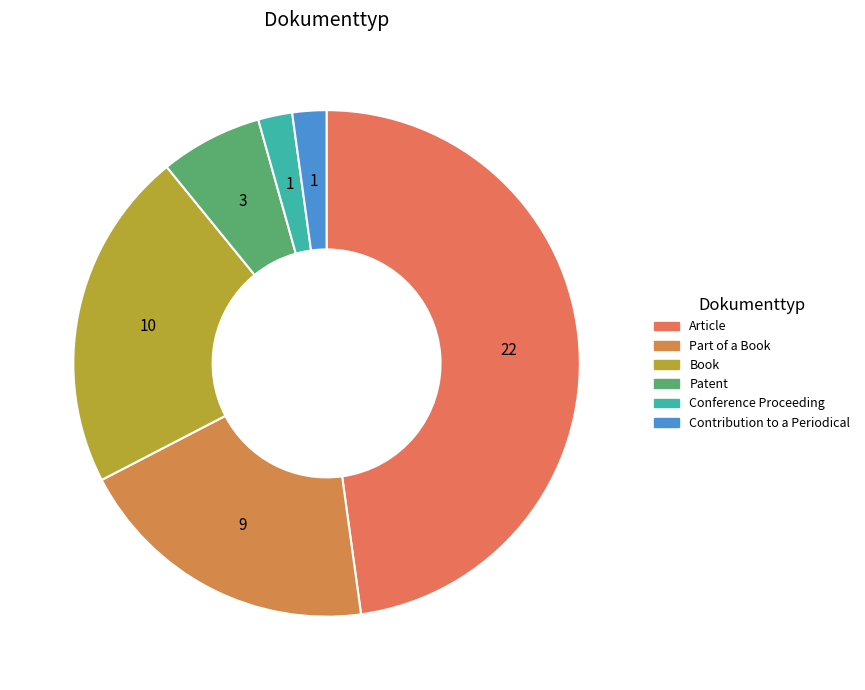

Between Conference Proceeding and Contribution to a Periodical, which is larger?

Conference Proceeding